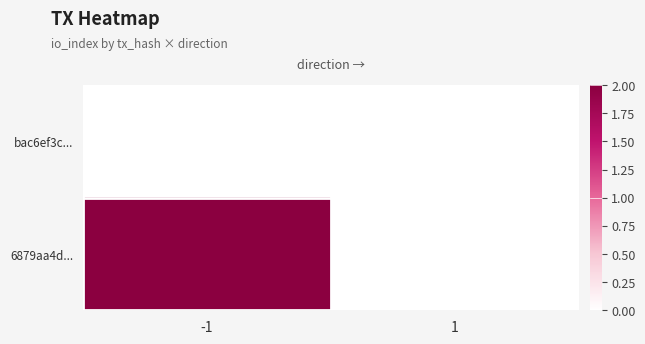

At how many categories does at least one series exceed 1?

1